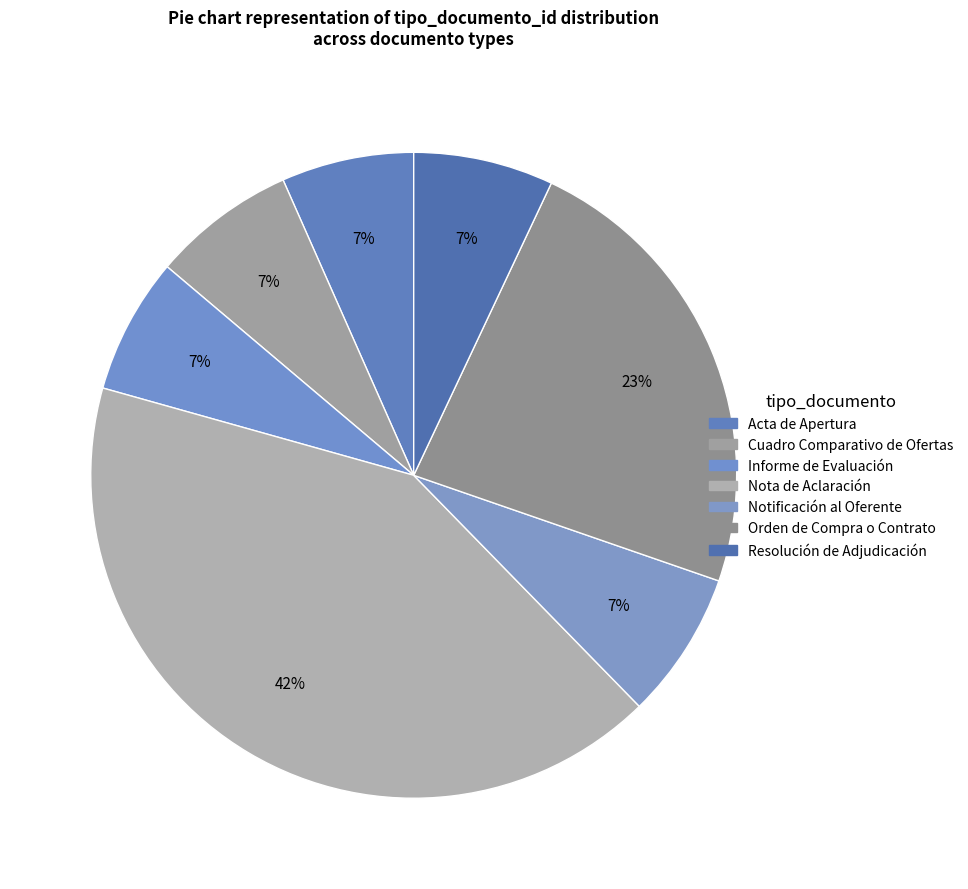

Rank the categories by value from lowest to highest.

Acta de Apertura, Informe de Evaluación, Resolución de Adjudicación, Cuadro Comparativo de Ofertas, Notificación al Oferente, Orden de Compra o Contrato, Nota de Aclaración